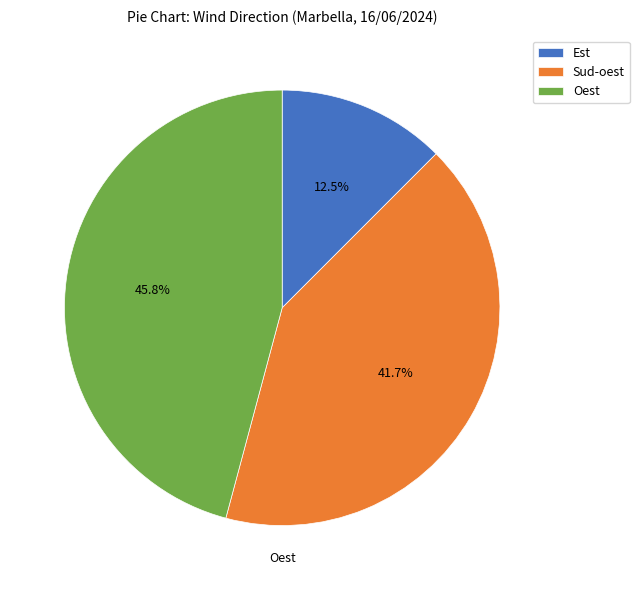

Is Est the majority of the pie?

No